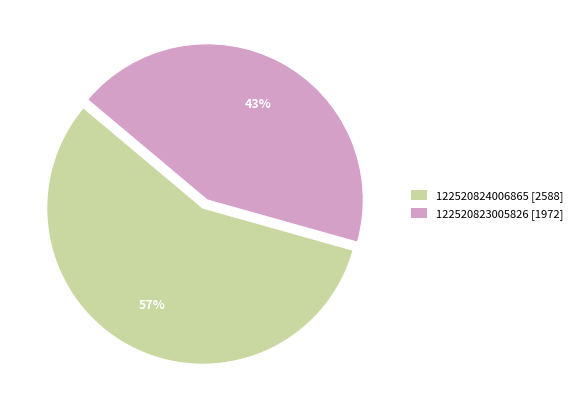

Does 122520824006865 account for over 50% of the chart?

Yes